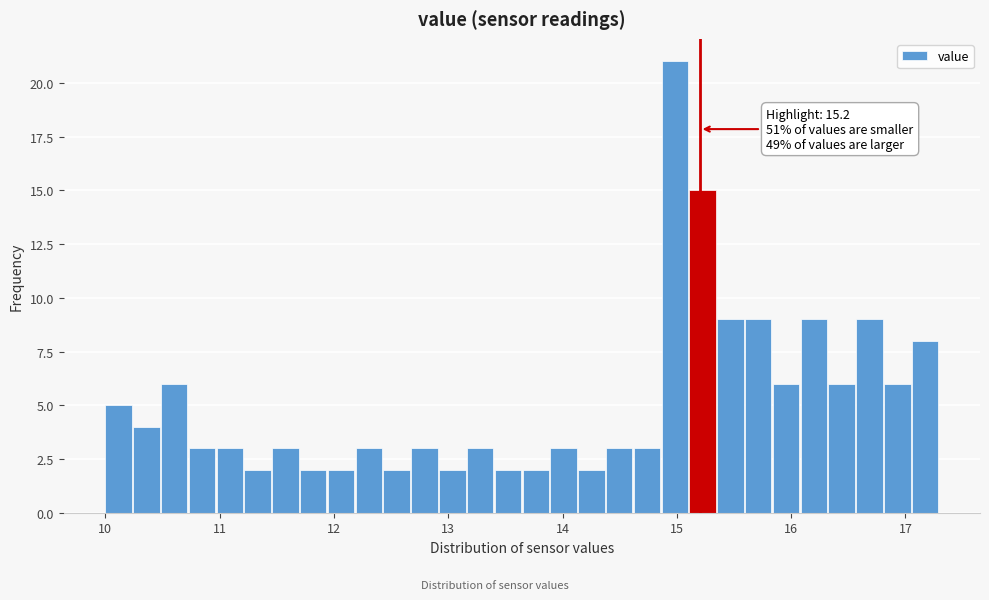

Around what value on the x-axis is the tallest bar? Give the approximate position of its centre, as read against the axis.

15.0